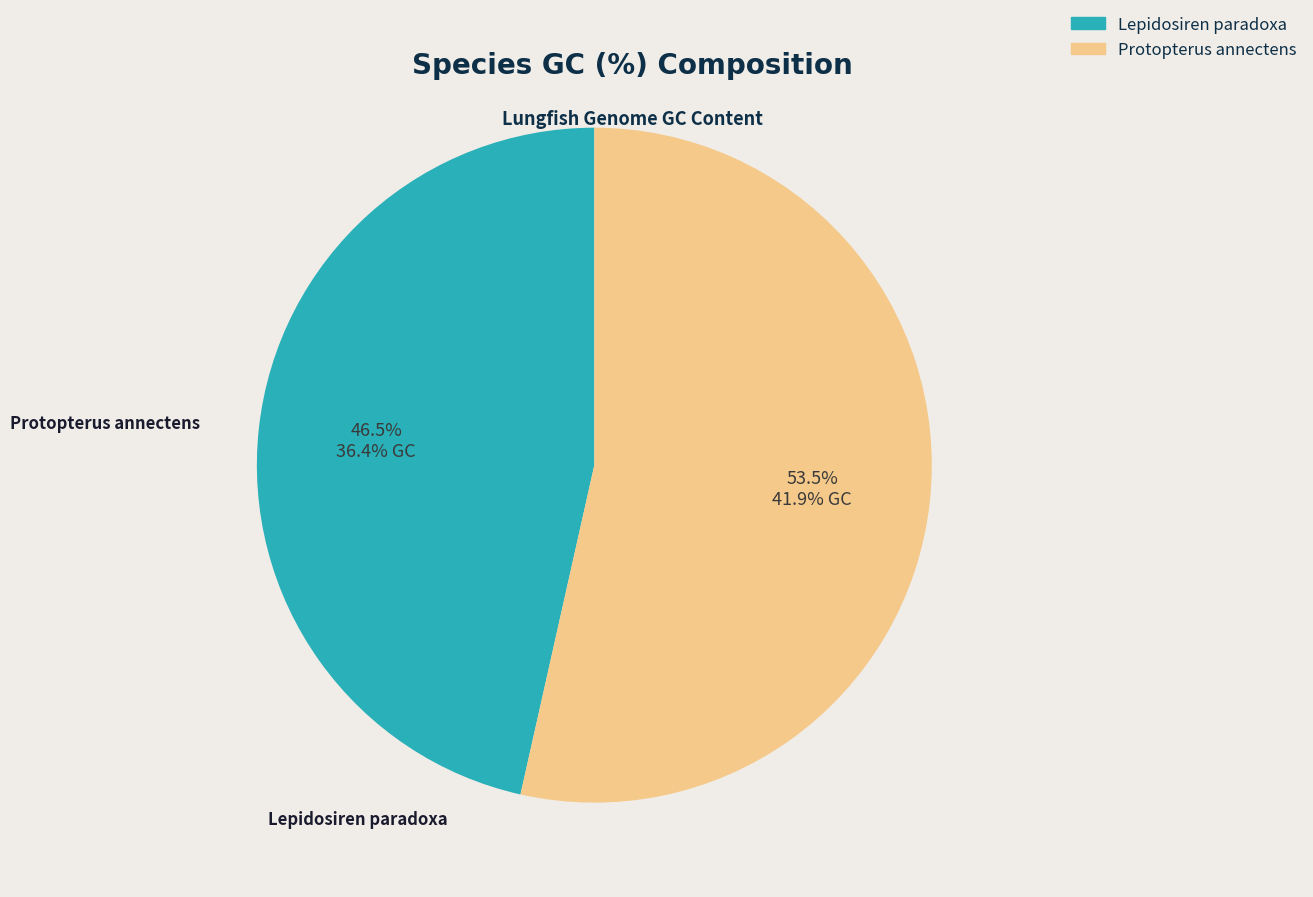

Is it true that Lepidosiren paradoxa is 40% of the pie?

False